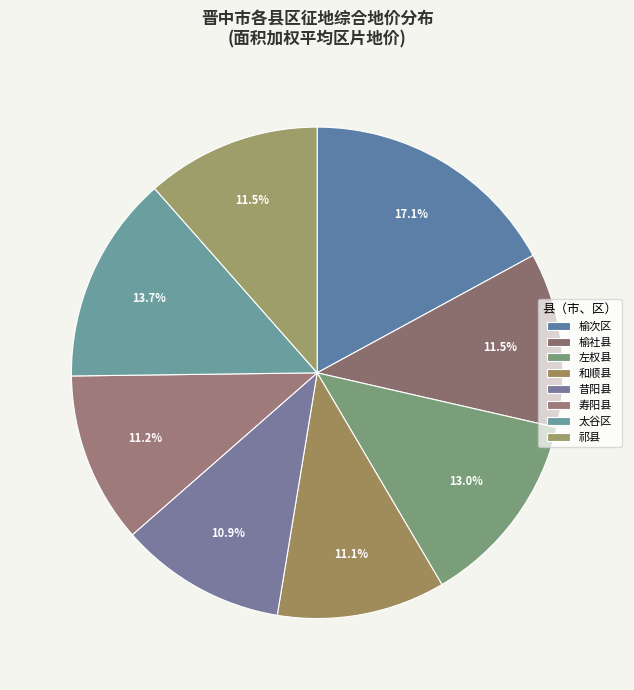

Approximately how many times larger is the value at 榆社县 compared to 左权县?

0.9